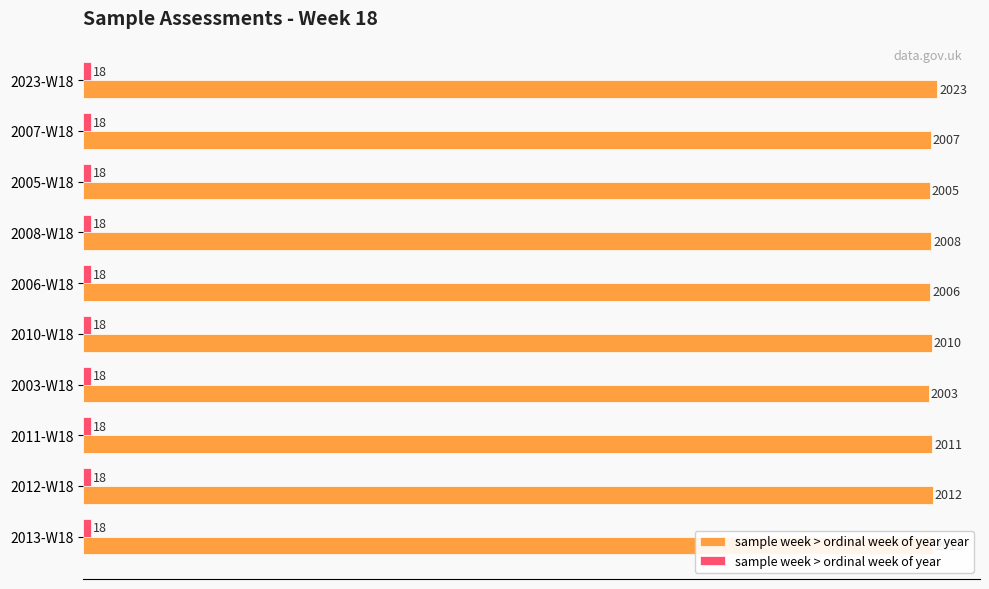

At which category is the sum across all series the highest?

2023-W18